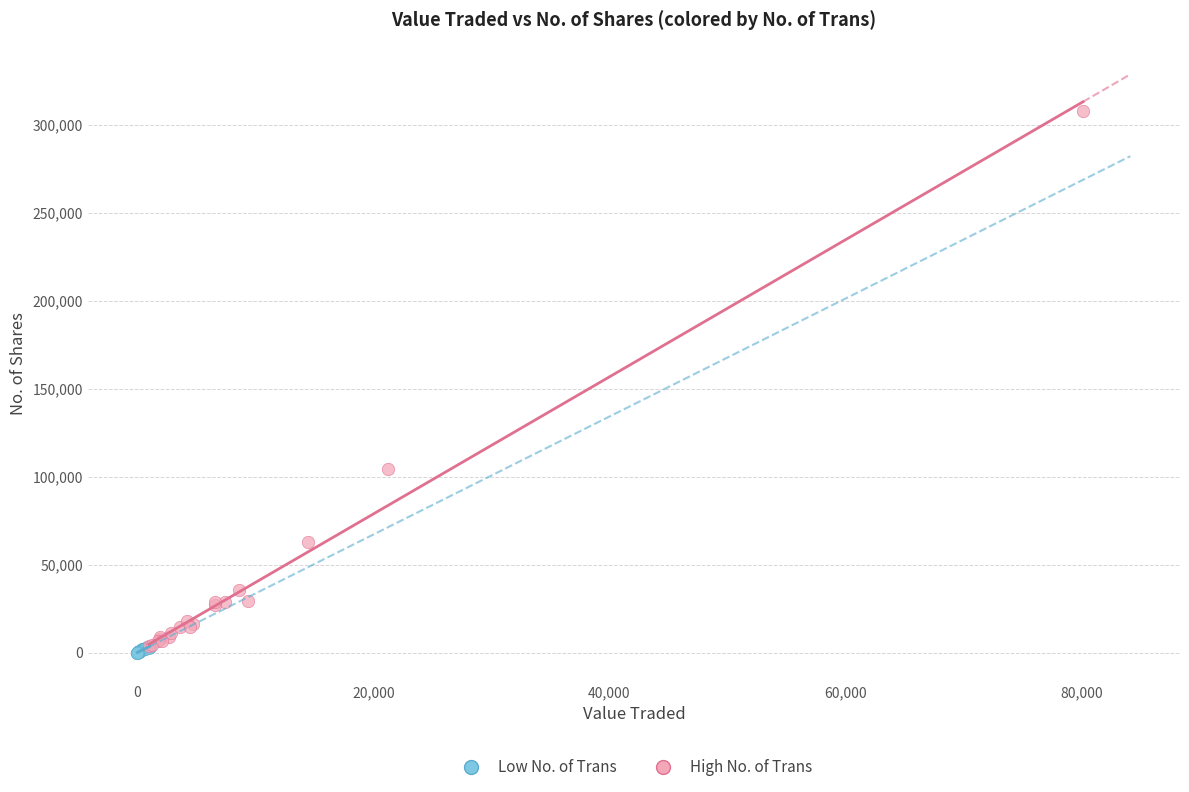

Which series has the widest spread of Y values?

High No. of Trans